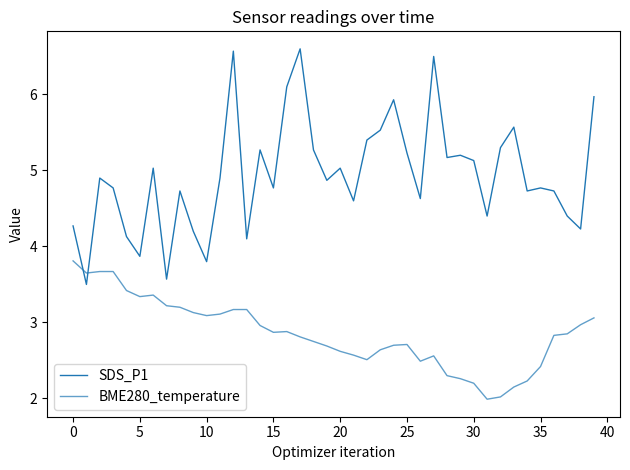

How many interior local valleys does the BME280_temperature series have?

7